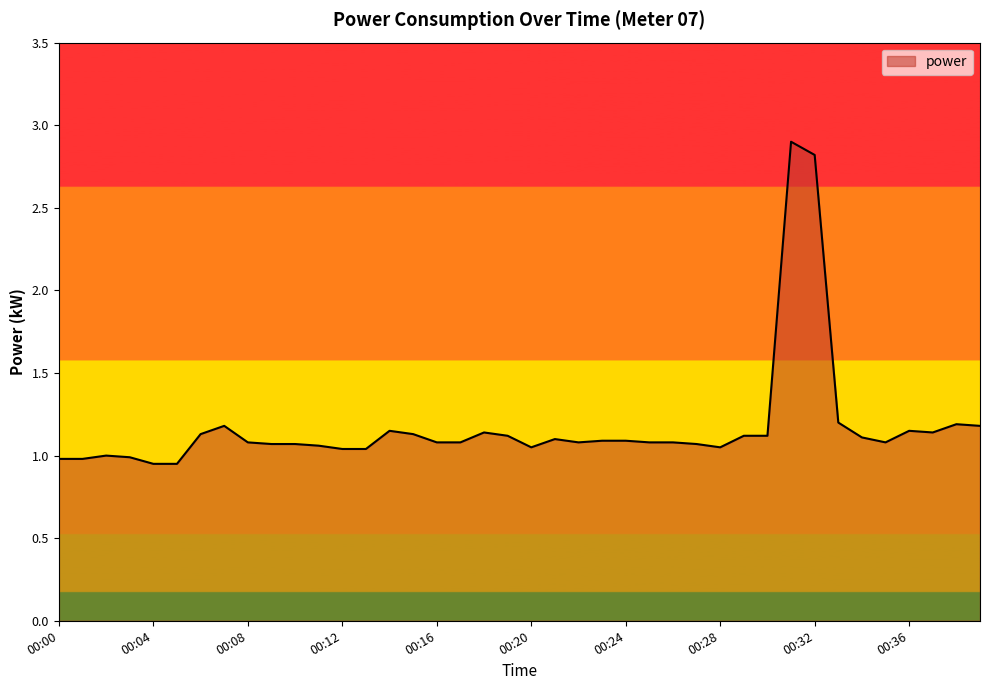

What is the maximum value shown in the chart?

2.9